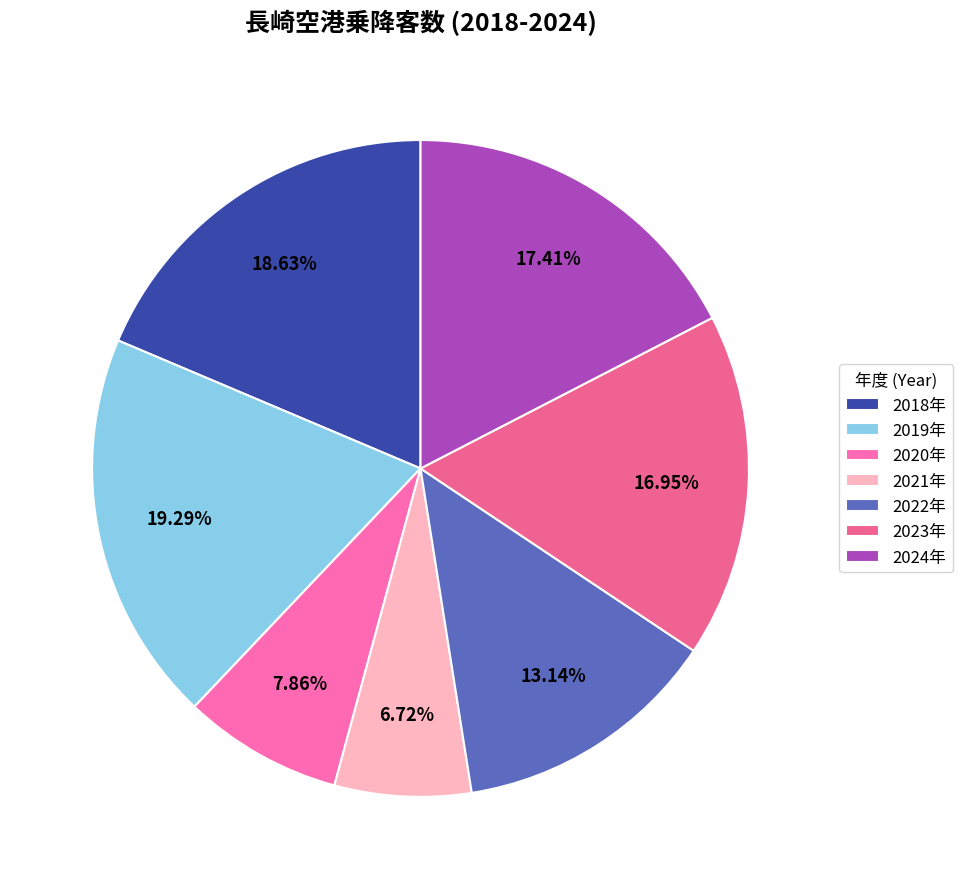

True or false: 2024年 accounts for 17% of the total.

True